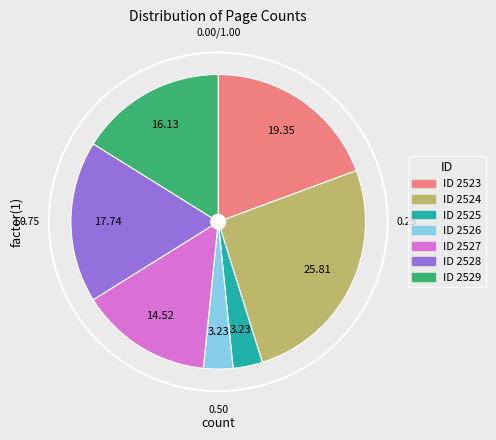

Is there any slice that represents more than half of the pie?

No